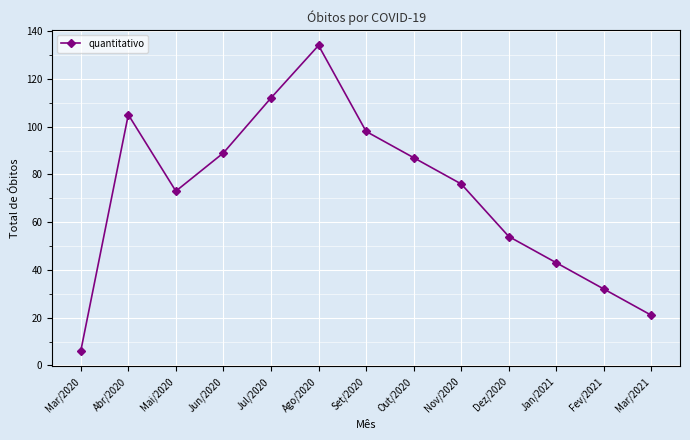

What is the label of the 6th point from the left?

Ago/2020